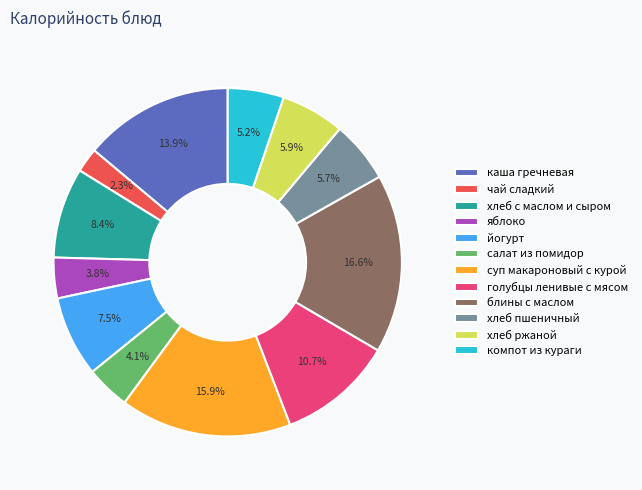

Approximately how many times larger is the value at йогурт compared to хлеб пшеничный?

1.3